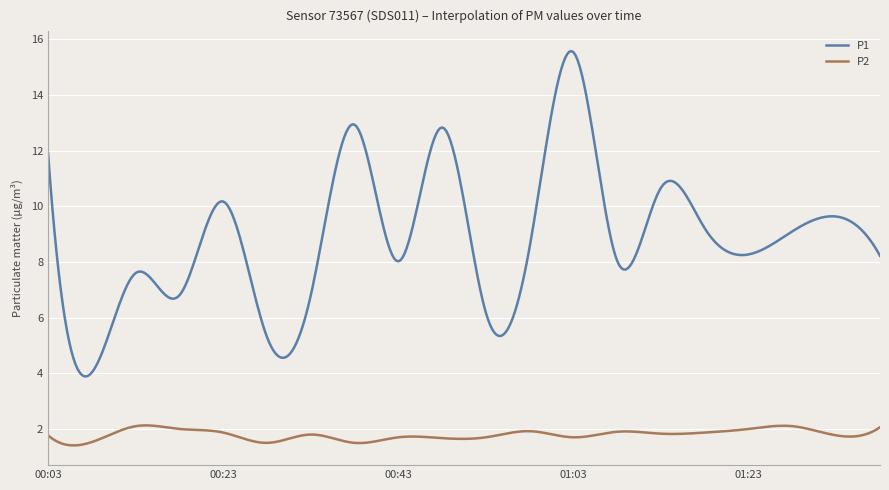

Which series has the widest spread of values?

P1